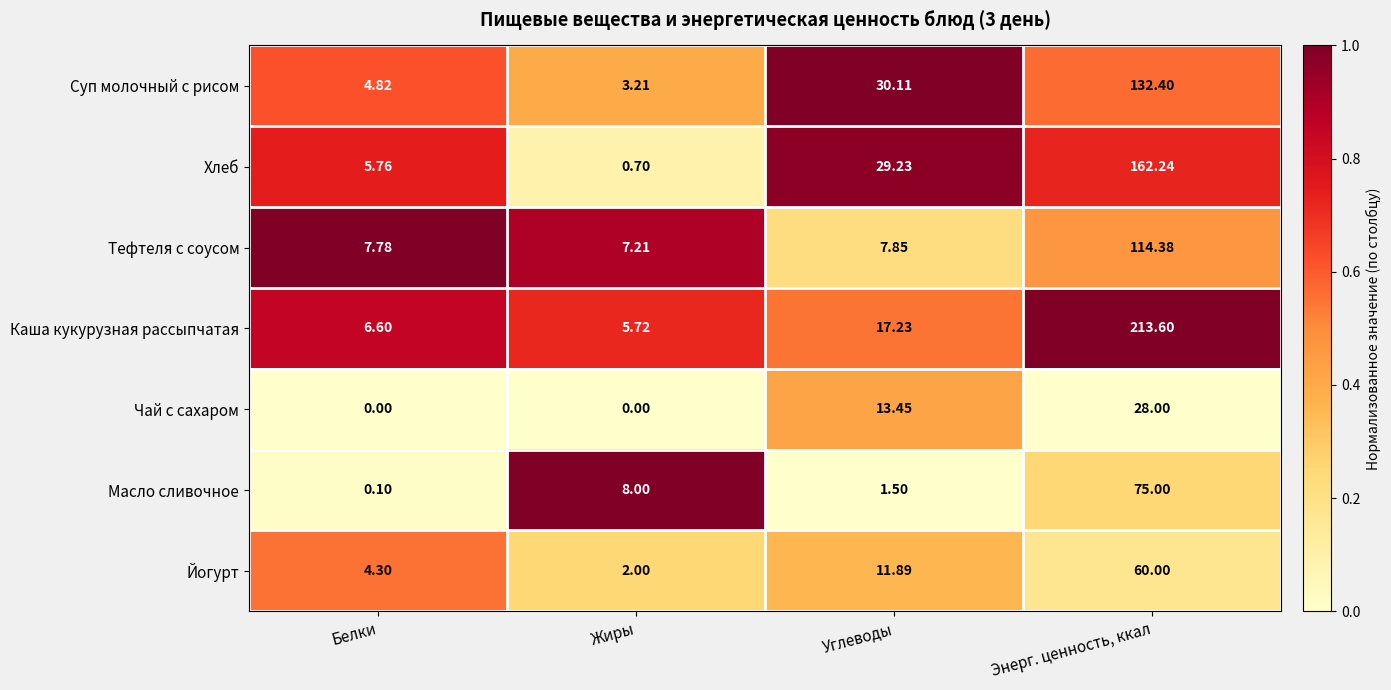

How many data points does each series have?

4